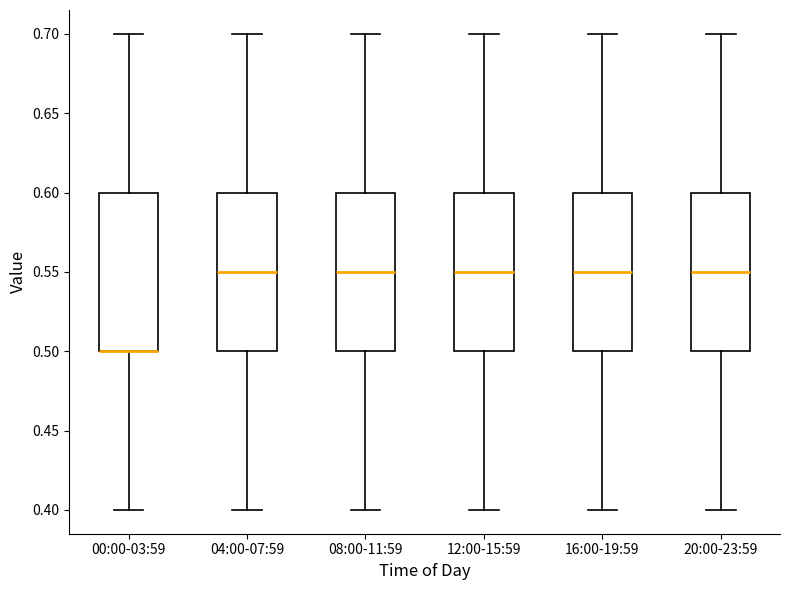

Where is the lower edge of the box for 20:00-23:59 on the y-axis? The values are not printed on the chart, so give them approximately, as read against the axis.

0.50